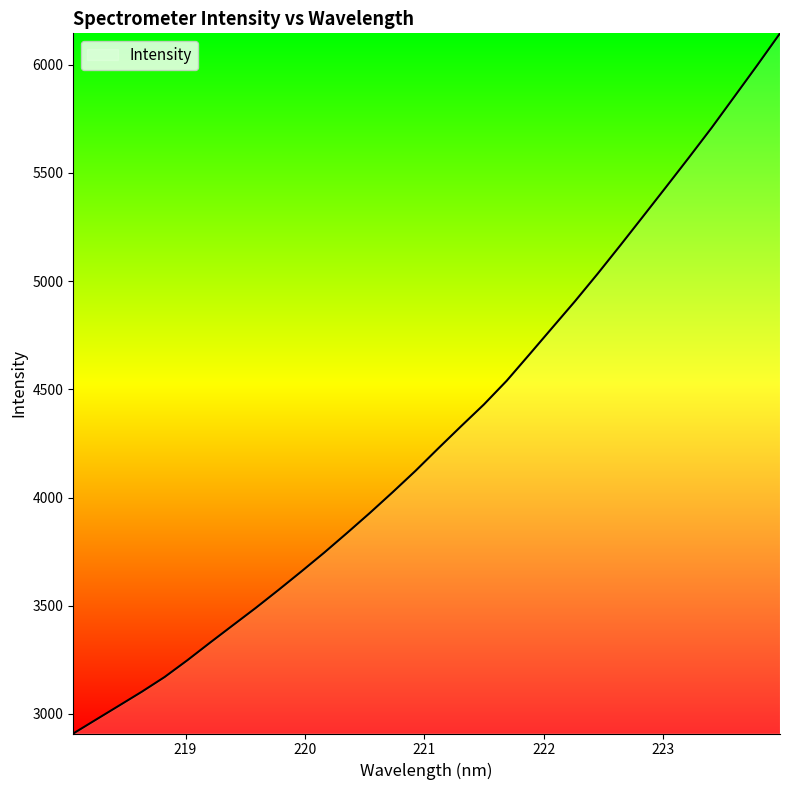

What is the difference between the second highest and second lowest values?

3023.4